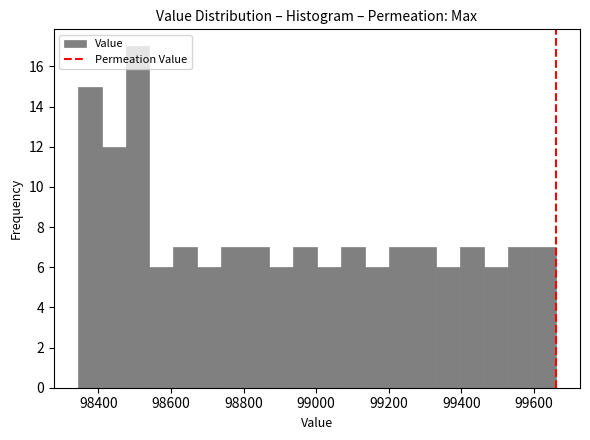

Around what value on the x-axis is the tallest bar? Give the approximate position of its centre, as read against the axis.

98500